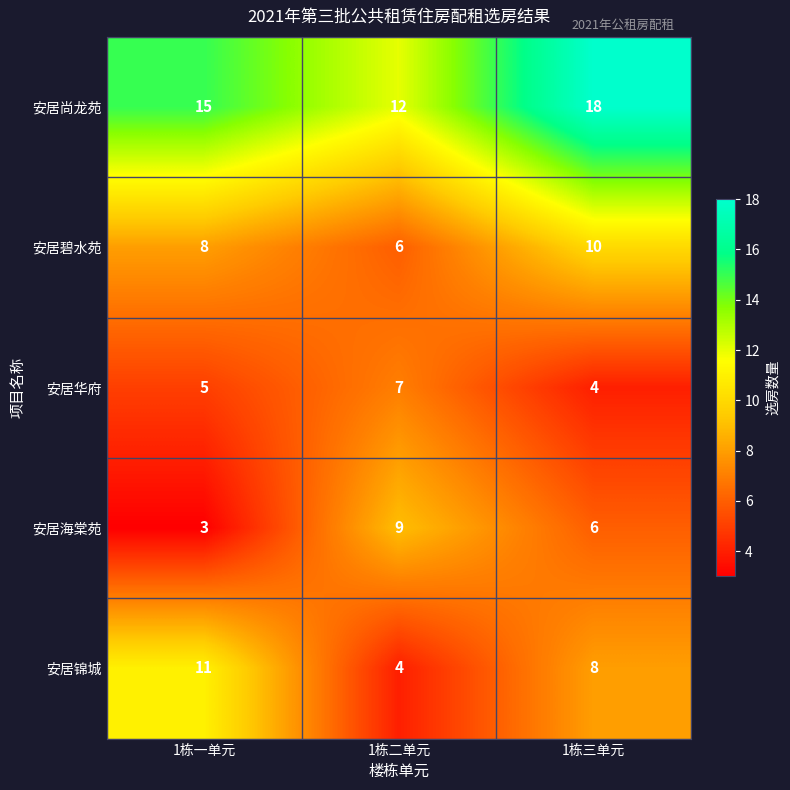

At 1栋三单元, list the series in order from smallest to largest.

安居华府, 安居海棠苑, 安居锦城, 安居碧水苑, 安居尚龙苑